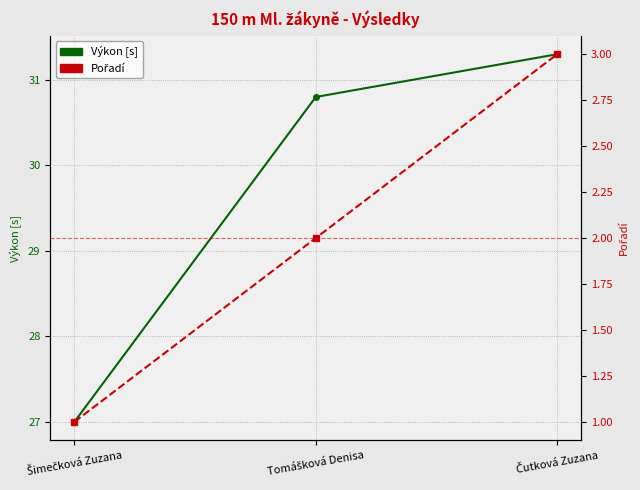

How many data points in Pořadí are less than 2?

1